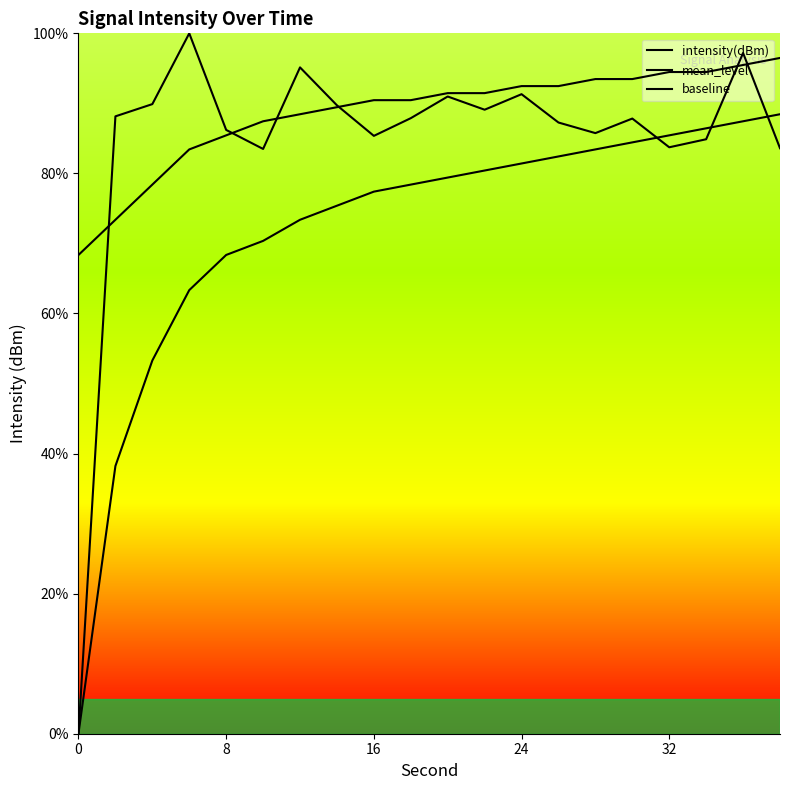

True or false: mean_level and baseline cross at least once.

False